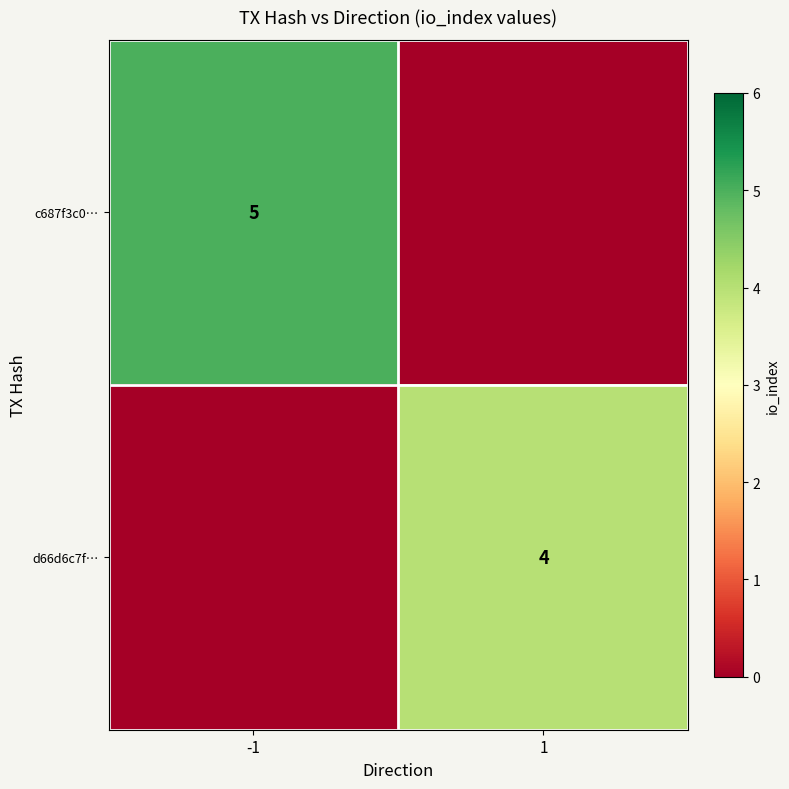

Is it true that d66d6c7f… equals 1 at 1?

False